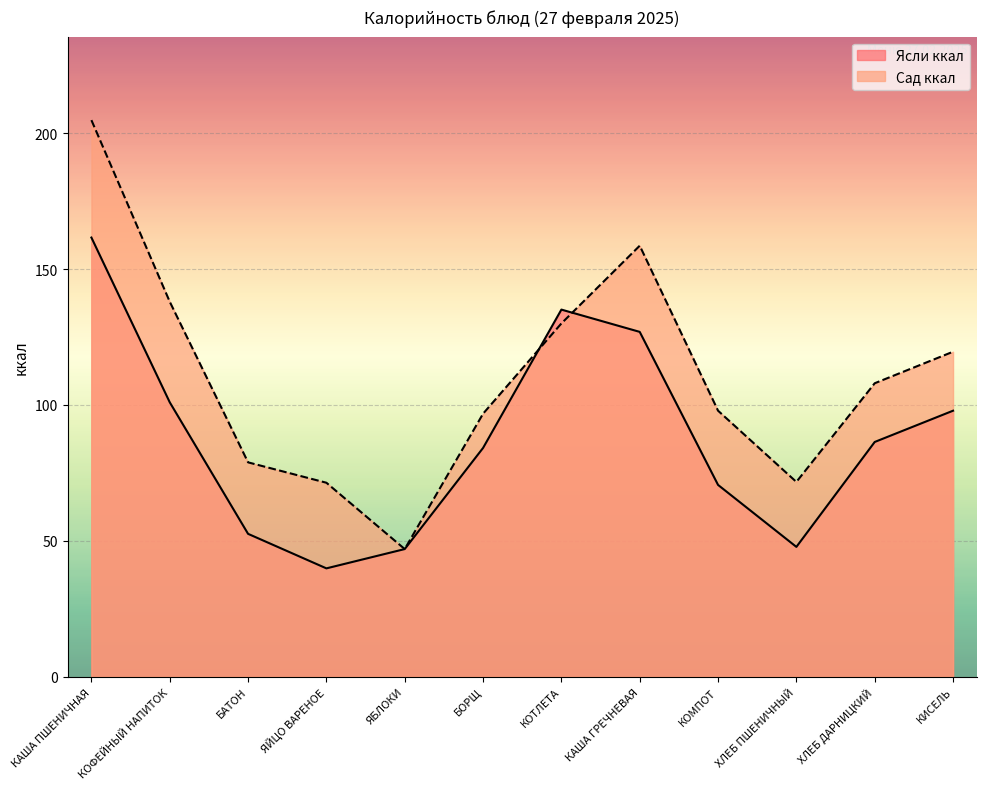

How many interior local peaks does the Ясли ккал series have?

1